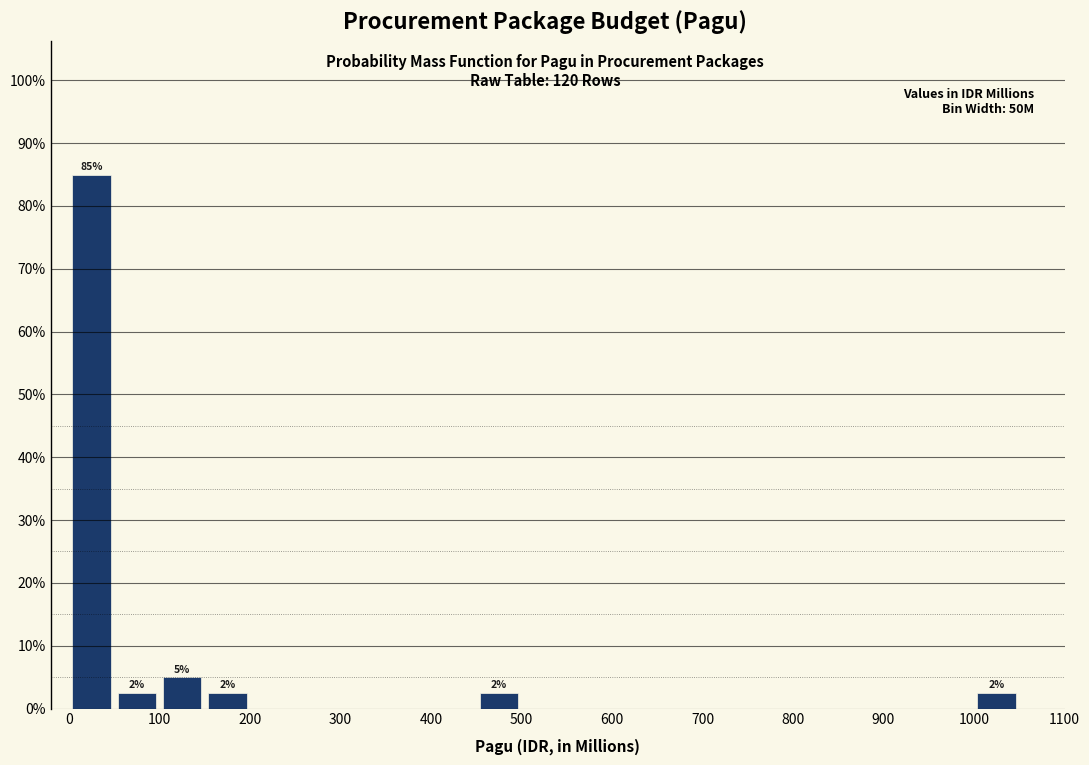

Over which range of the x-axis is the bar tallest?

0 to 50